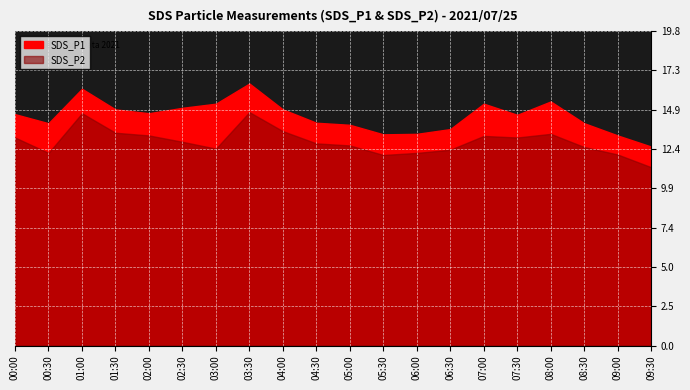

True or false: SDS_P2 and SDS_P1 cross at least once.

False